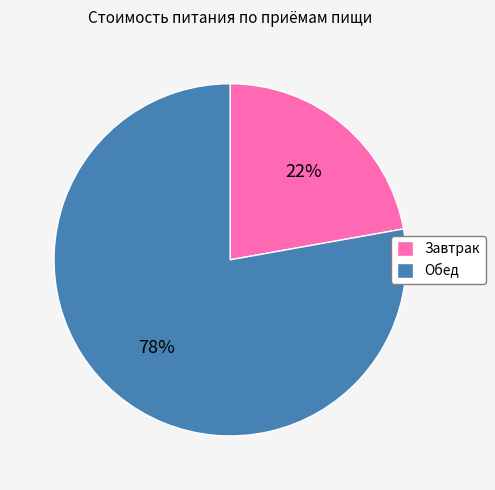

Is it true that Обед is 91% of the pie?

False